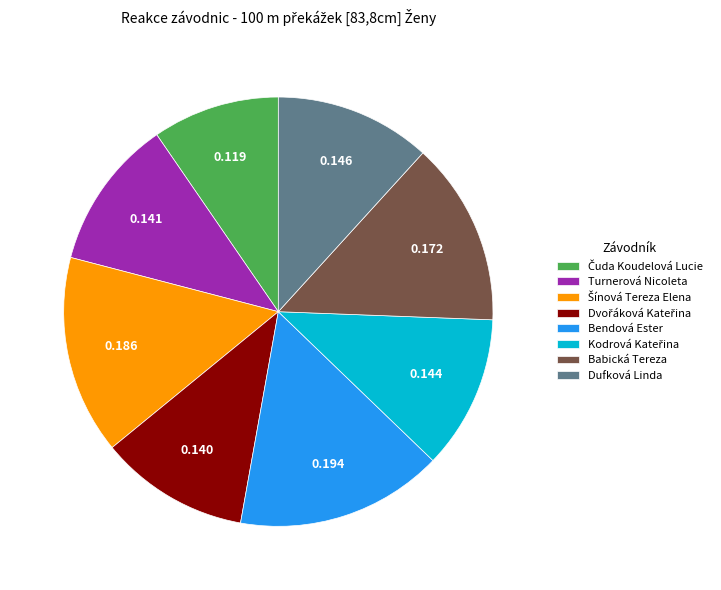

Does any single category account for the majority?

No